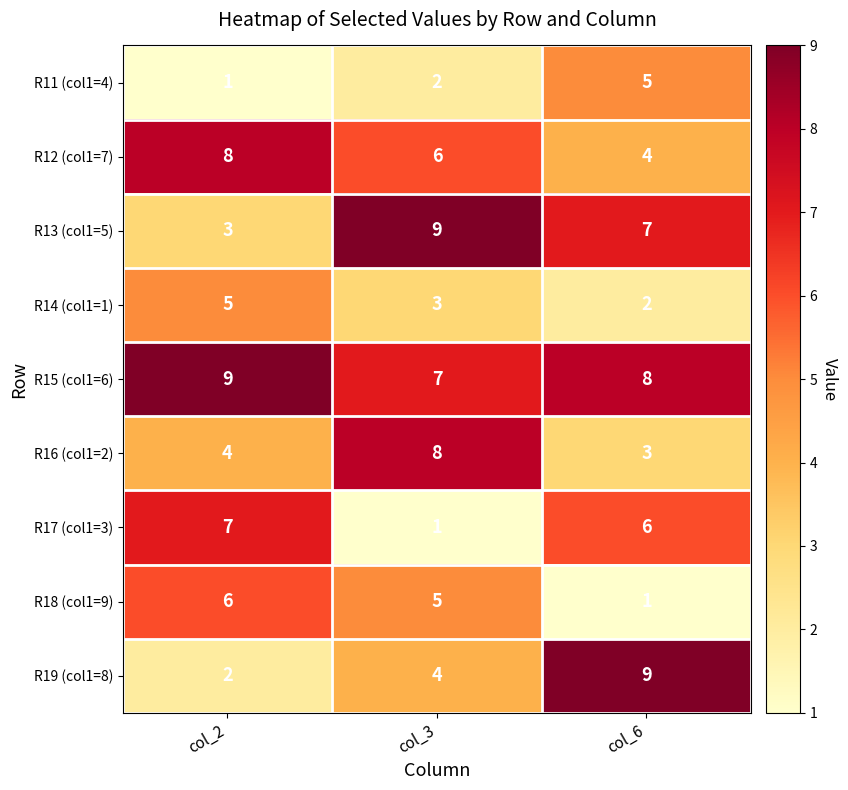

List the labels in order of R13 (col1=5) value, largest first.

col_3, col_6, col_2